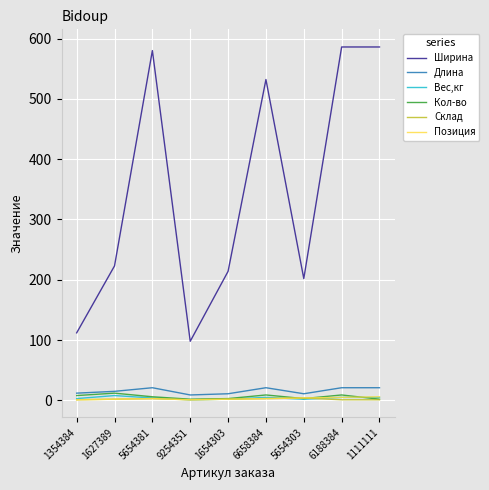

Which series has the largest range (max minus min)?

Ширина